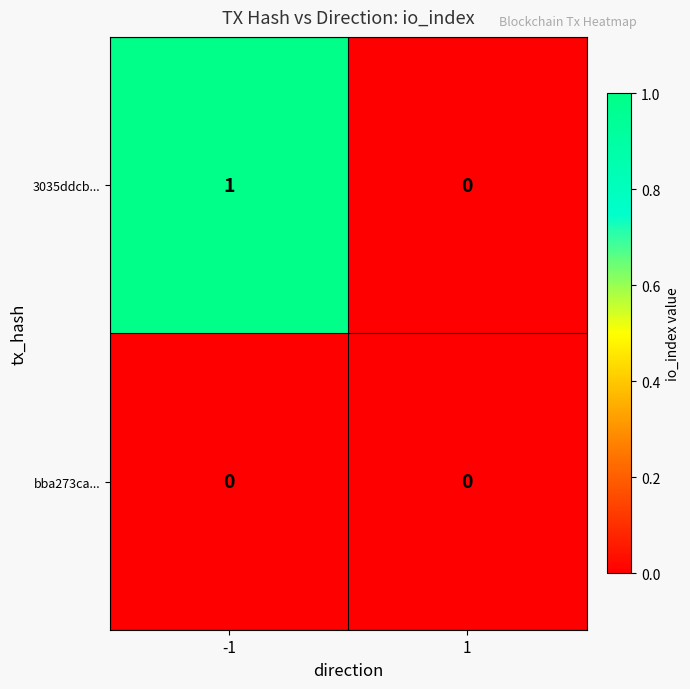

The 3035ddcb... series shows 0 at 1. True or false?

True